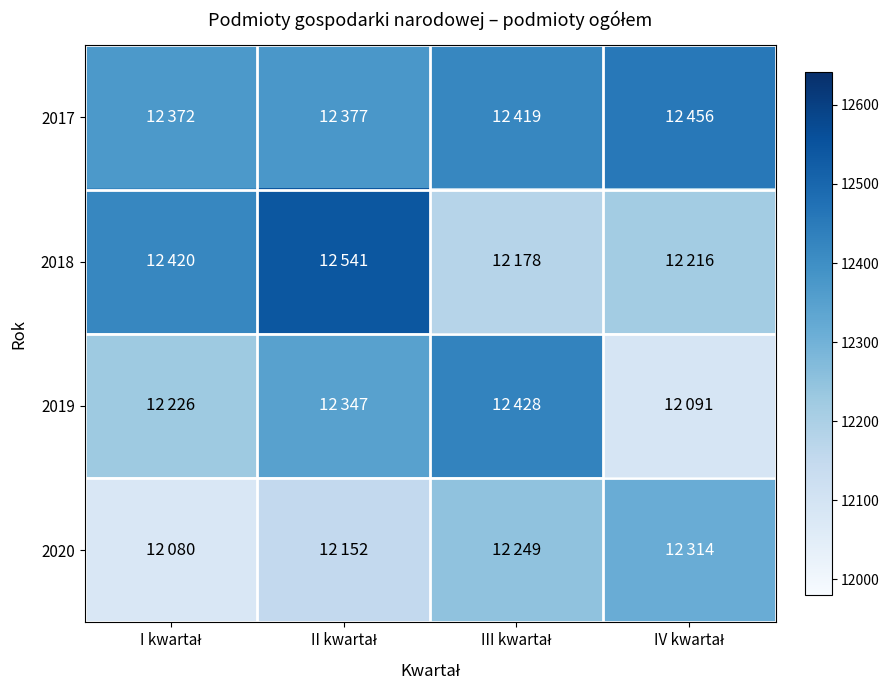

Which category has the lowest value across all series?

I kwartał